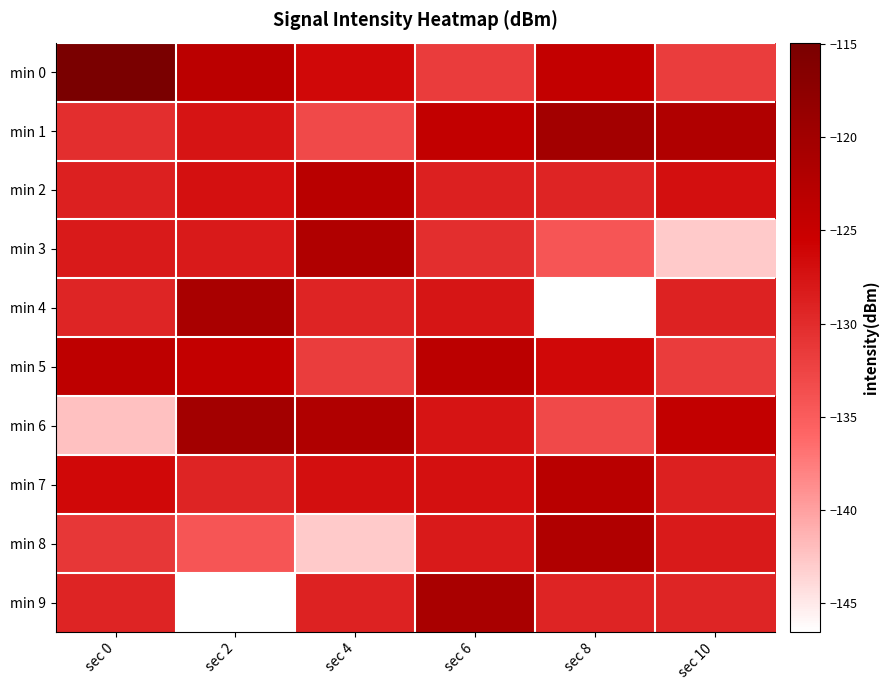

Reading left to right, list all the values displayed in this chart.

min 0: sec 0=-114.9	sec 2=-123.4	sec 4=-126.4	sec 6=-131.7	sec 8=-124.4	sec 10=-131.8
min 1: sec 0=-130.3	sec 2=-127.6	sec 4=-133.0	sec 6=-124.2	sec 8=-120.2	sec 10=-122.0
min 2: sec 0=-128.9	sec 2=-127.2	sec 4=-123.2	sec 6=-128.8	sec 8=-129.2	sec 10=-127.1
min 3: sec 0=-128.2	sec 2=-128.2	sec 4=-122.0	sec 6=-130.3	sec 8=-134.3	sec 10=-142.9
min 4: sec 0=-129.4	sec 2=-121.1	sec 4=-129.2	sec 6=-127.7	sec 8=-146.6	sec 10=-129.1
min 5: sec 0=-123.8	sec 2=-124.4	sec 4=-131.8	sec 6=-123.4	sec 8=-126.4	sec 10=-131.7
min 6: sec 0=-142.3	sec 2=-120.2	sec 4=-122.0	sec 6=-127.6	sec 8=-133.0	sec 10=-124.2
min 7: sec 0=-126.4	sec 2=-129.2	sec 4=-127.1	sec 6=-127.2	sec 8=-123.2	sec 10=-128.9
min 8: sec 0=-131.2	sec 2=-134.3	sec 4=-142.9	sec 6=-128.2	sec 8=-122.0	sec 10=-128.2
min 9: sec 0=-129.2	sec 2=-146.6	sec 4=-129.1	sec 6=-121.1	sec 8=-129.2	sec 10=-129.4